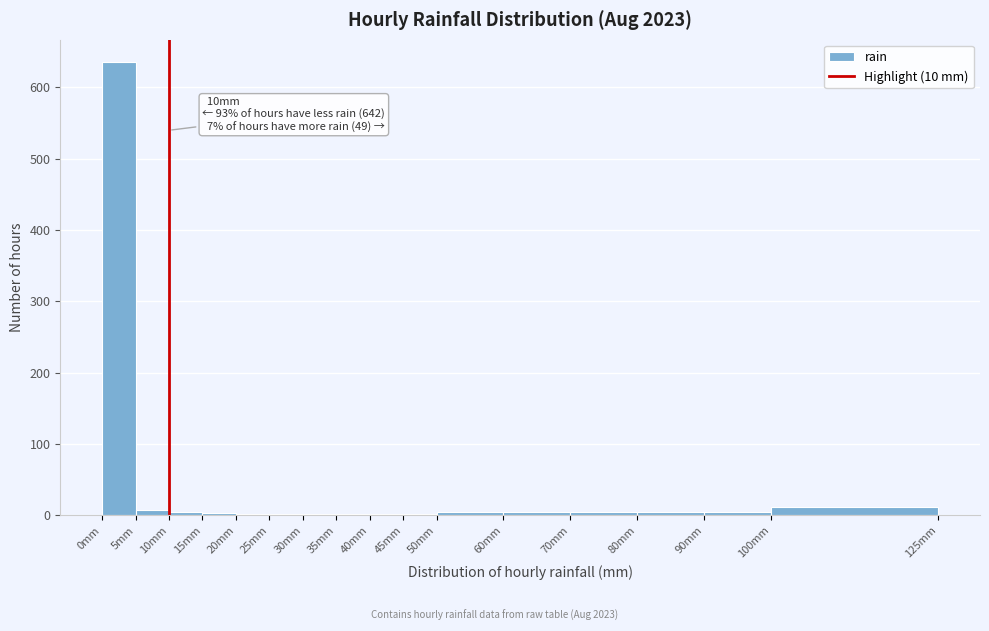

Which range on the x-axis has the tallest bar?

0 to 5